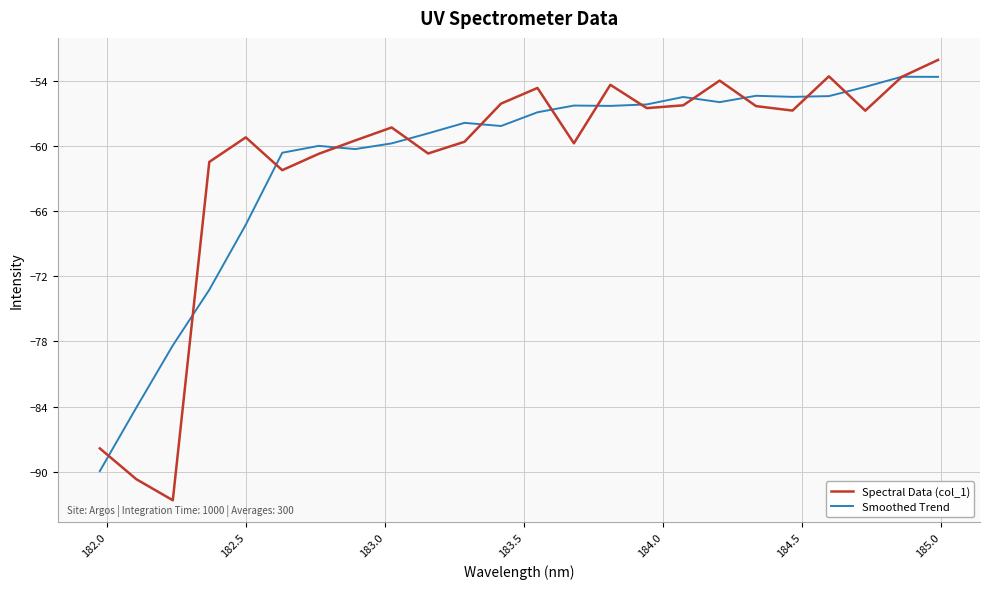

Which series has the largest range (max minus min)?

Spectral Data (col_1)